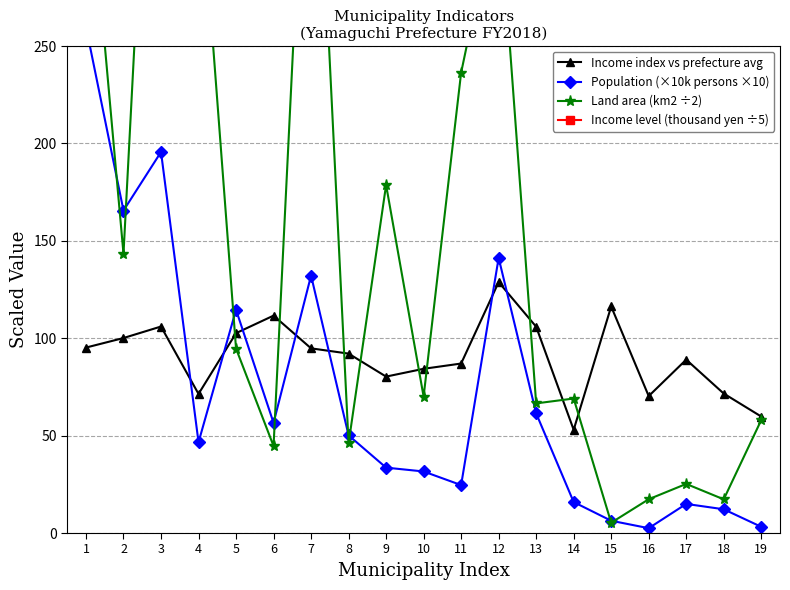

How many data points does each series have?

19